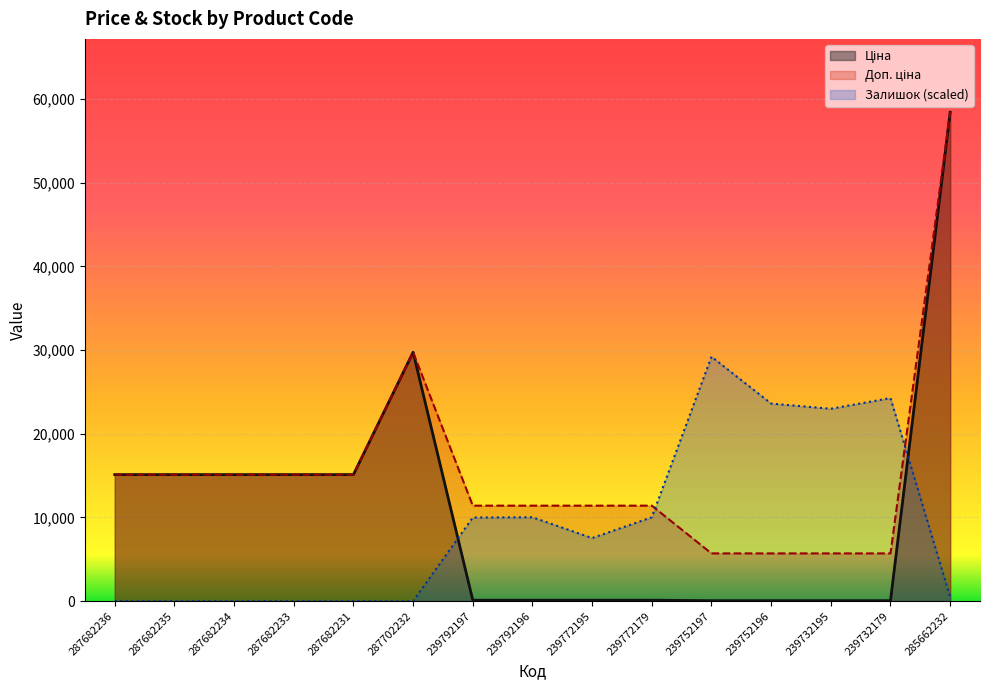

Where does the Залишок series first go above 7536?

239792197